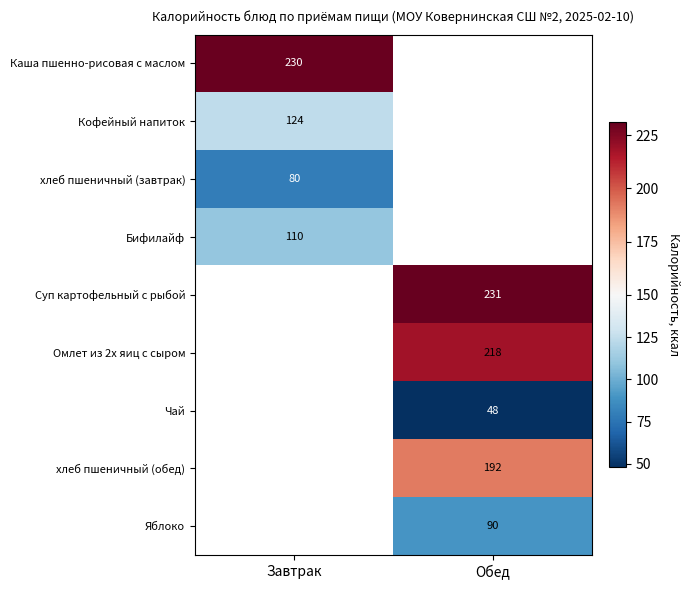

What is the smallest value displayed?

48.0